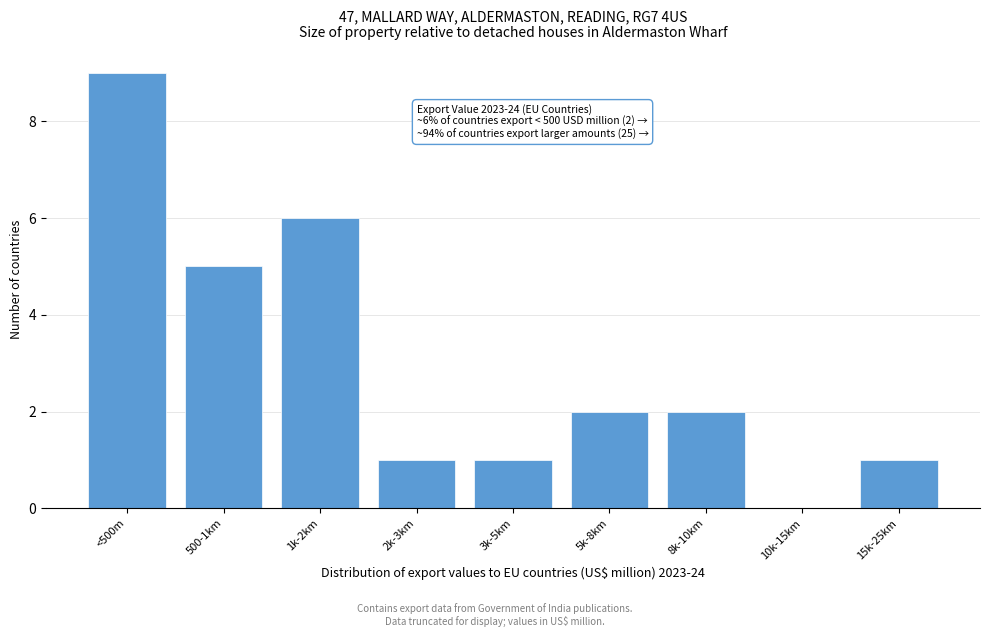

Reading right to left, extract all data points from this chart.

15k-25km=1	10k-15km=0	8k-10km=2	5k-8km=2	3k-5km=1	2k-3km=1	1k-2km=6	500-1km=5	<500m=9